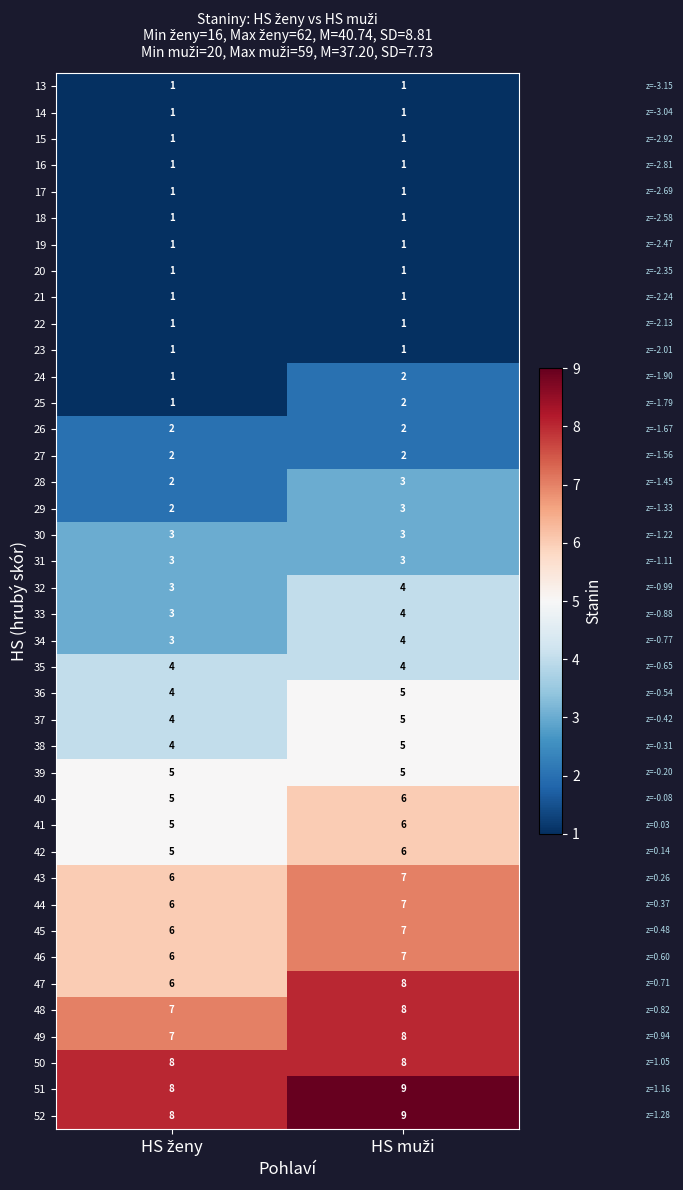

What is the highest value of the 37 series?

5